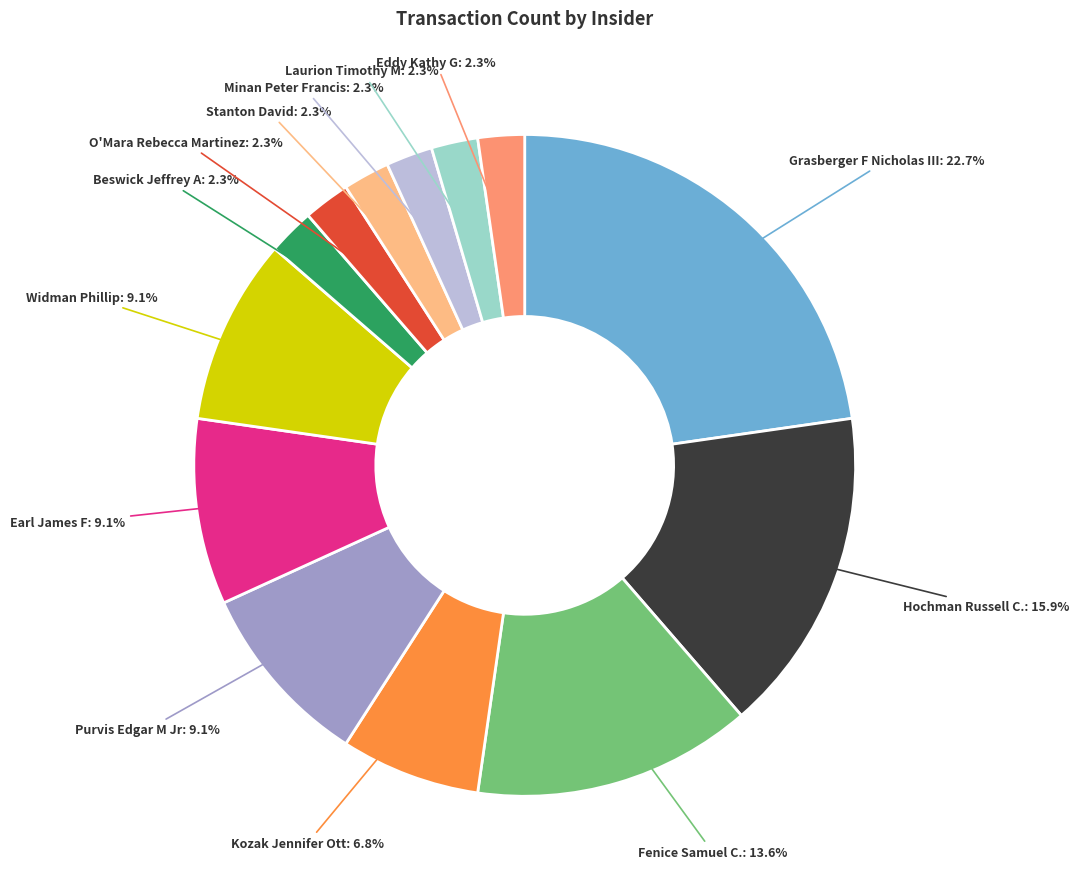

What percentage is the Kozak Jennifer Ott slice, to the nearest percent?

7%